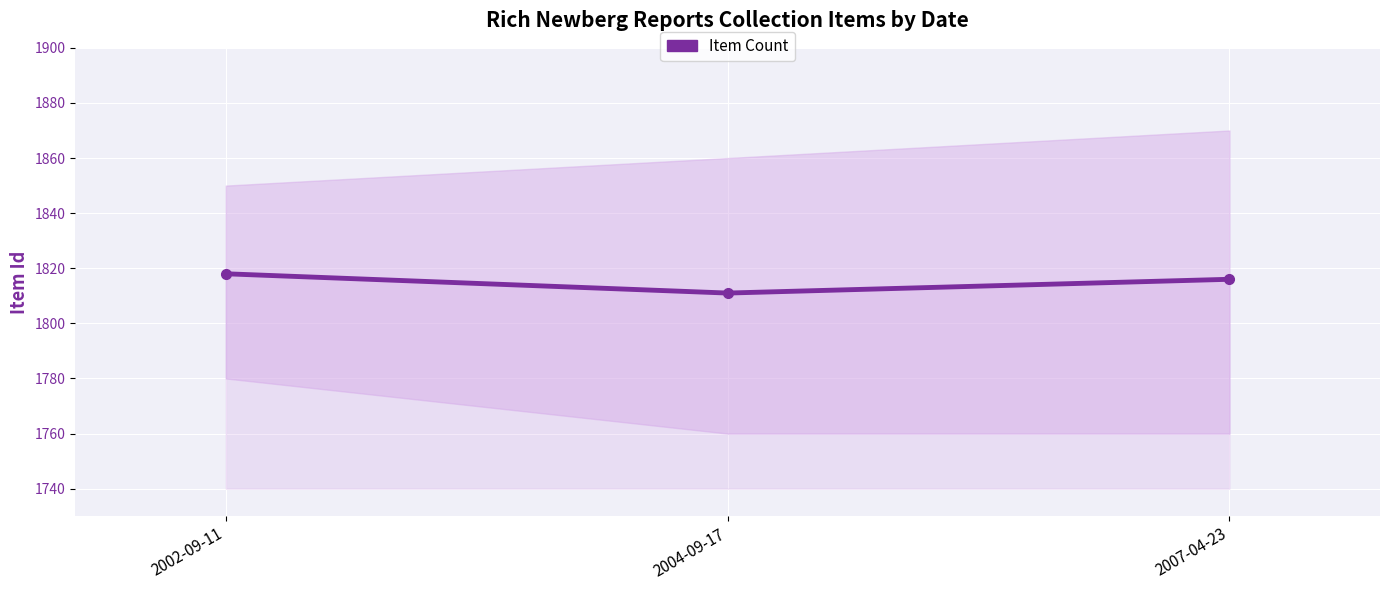

How many lines are shown in the chart?

1